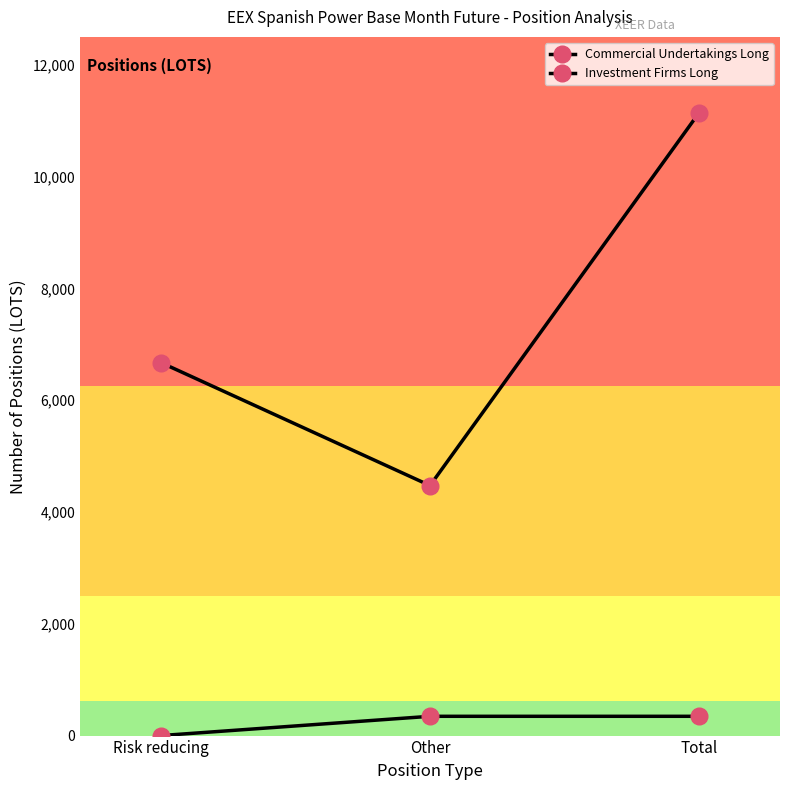

Read the Investment Firms Long value at Other.

345.0